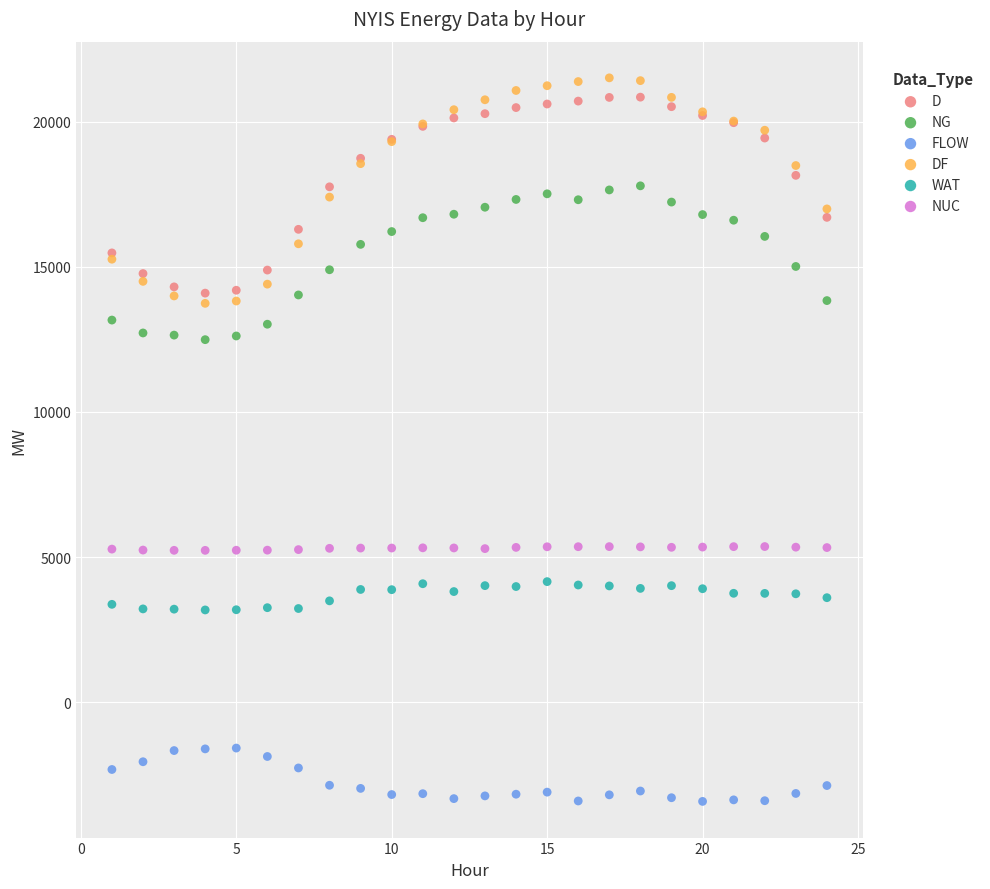

Which series reaches the minimum Y coordinate?

FLOW